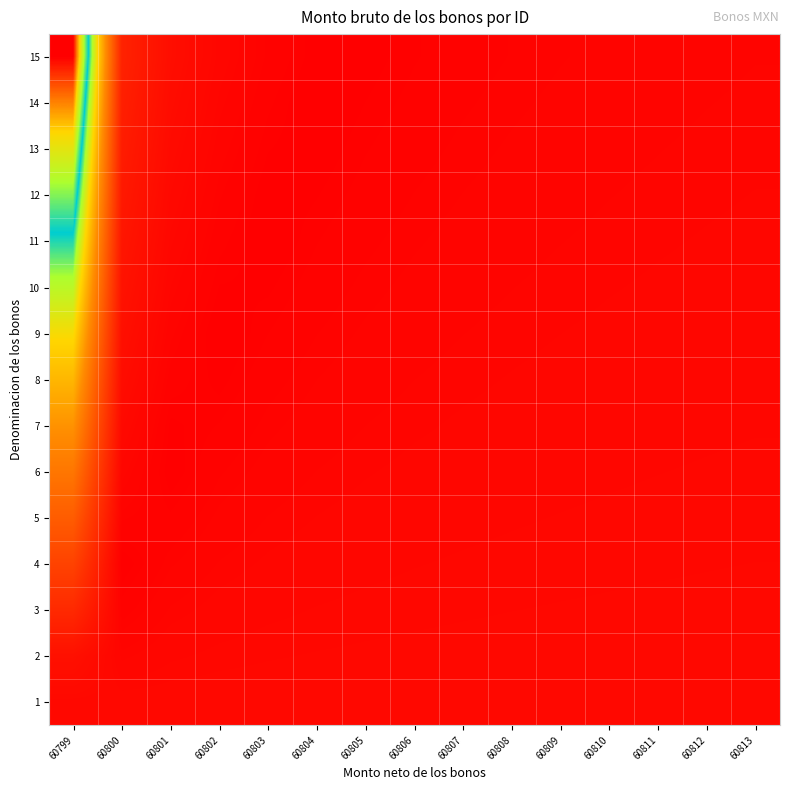

Which has a higher value, 60803 or 60808?

60803